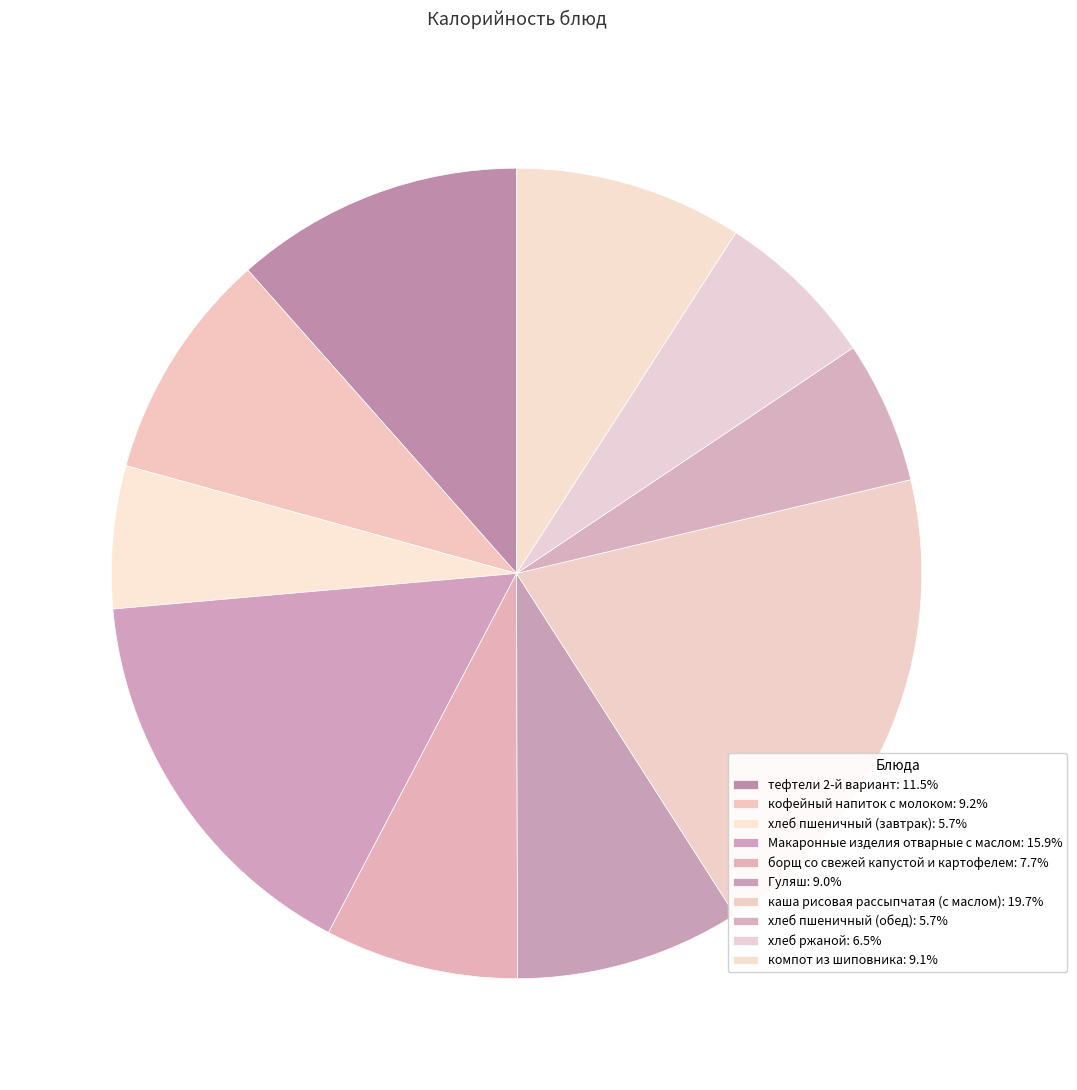

To the nearest percent, what is the difference between the largest and smallest slice percentages?

14%